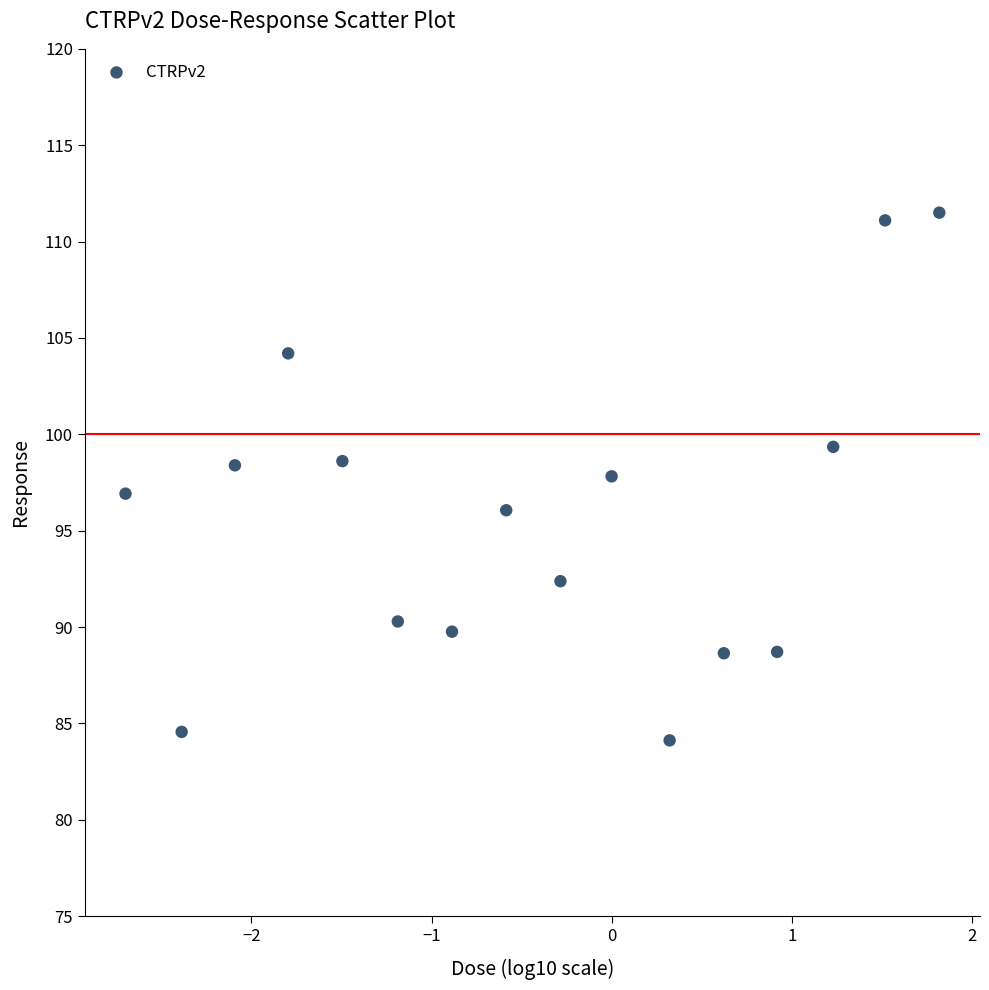

What is the range of X values (max minus min)?

4.5